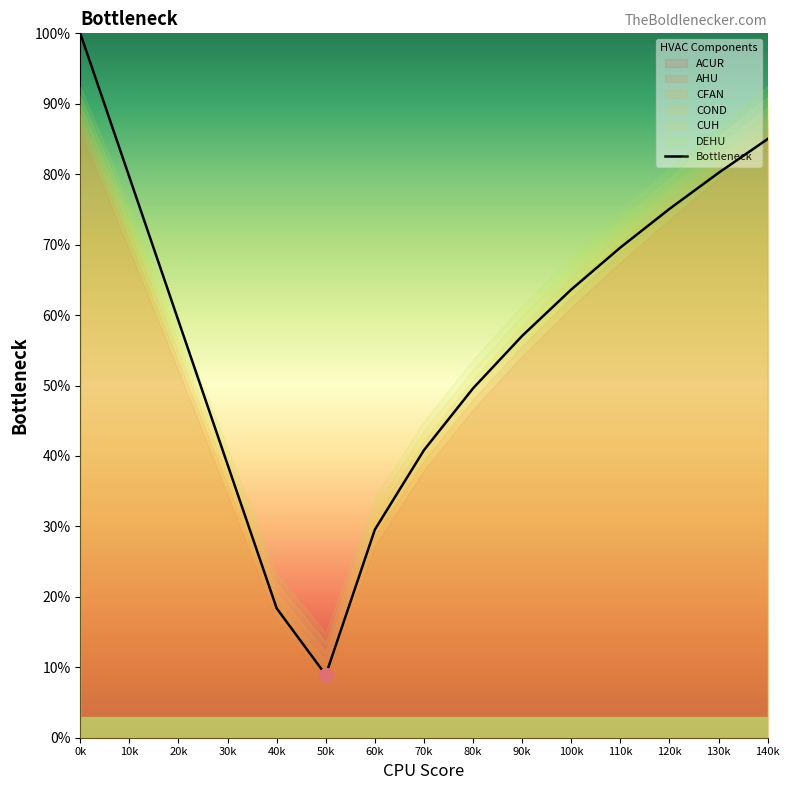

How many interior local valleys (lower than both neighbors) does the data have?

1